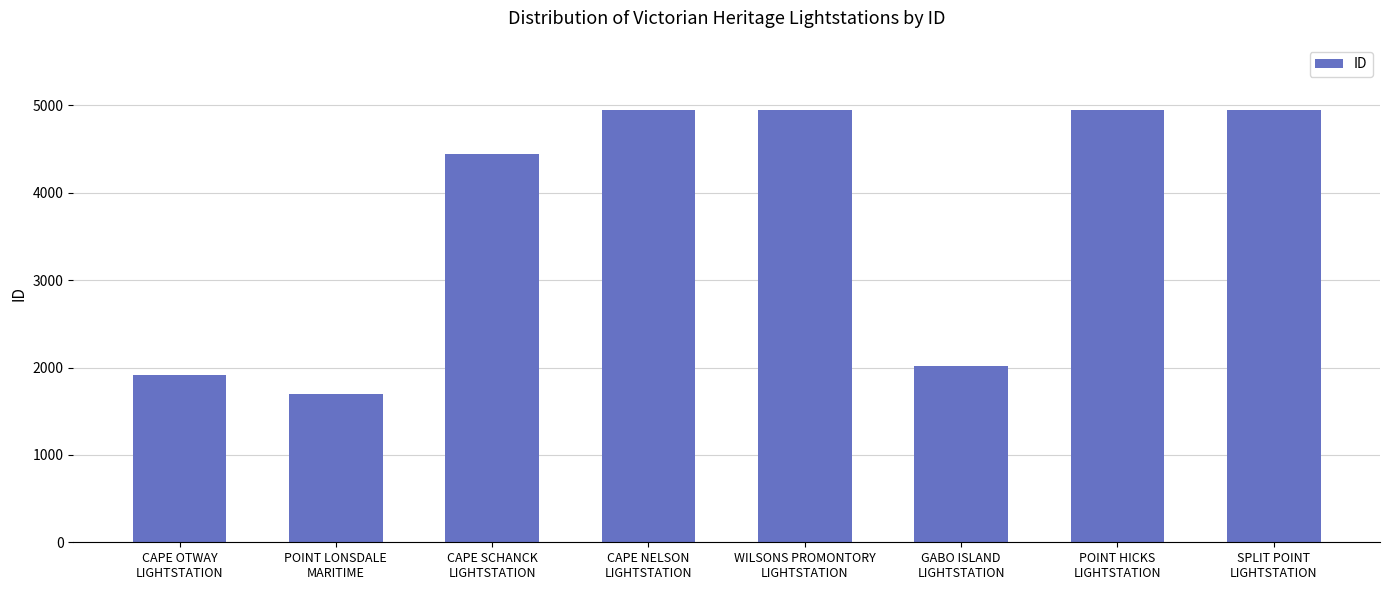

At which category does the chart reach its minimum across all series?

POINT LONSDALE
MARITIME